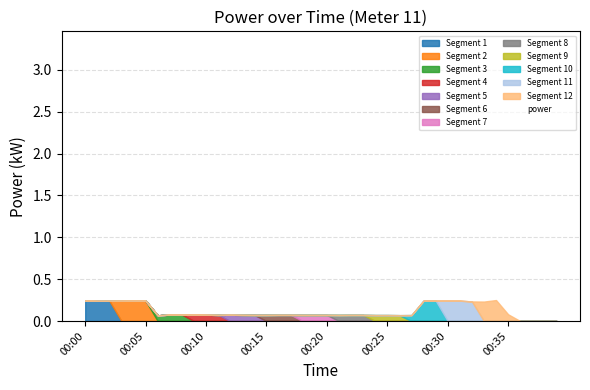

Rank the categories by value from highest to lowest.

00:34, 00:00, 00:29, 00:30, 00:04, 00:05, 00:28, 00:31, 00:03, 00:01, 00:02, 00:32, 00:33, 00:35, 00:08, 00:07, 00:09, 00:10, 00:12, 00:11, 00:13, 00:16, 00:17, 00:14, 00:15, 00:18, 00:19, 00:20, 00:22, 00:23, 00:21, 00:24, 00:25, 00:27, 00:26, 00:06, 00:37, 00:36, 00:39, 00:38